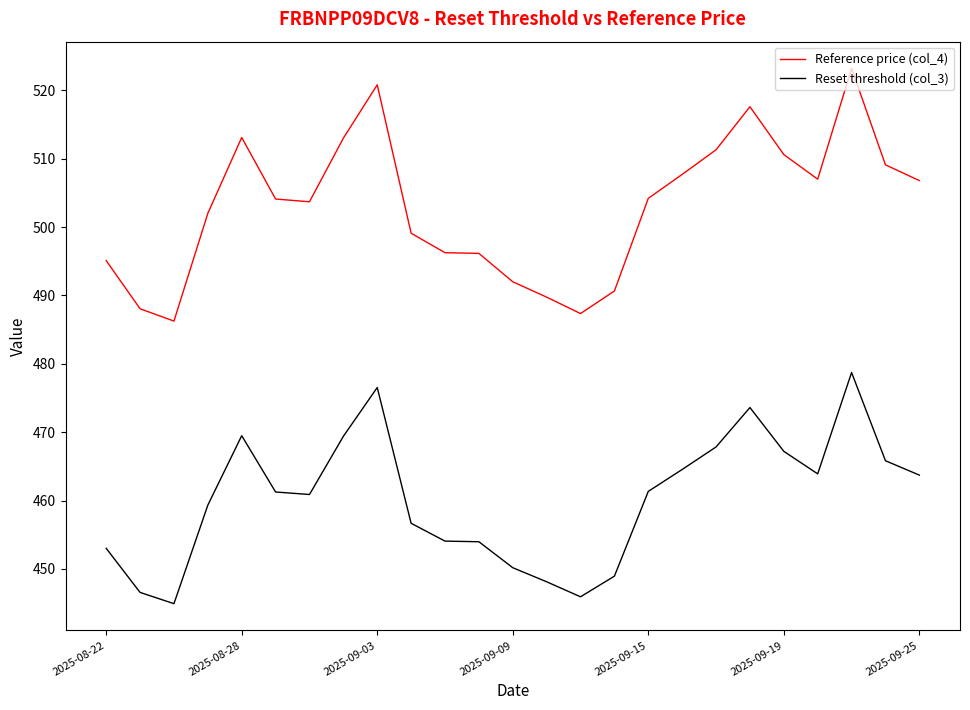

True or false: Reset threshold (col_3) and Reference price (col_4) intersect in this chart.

False